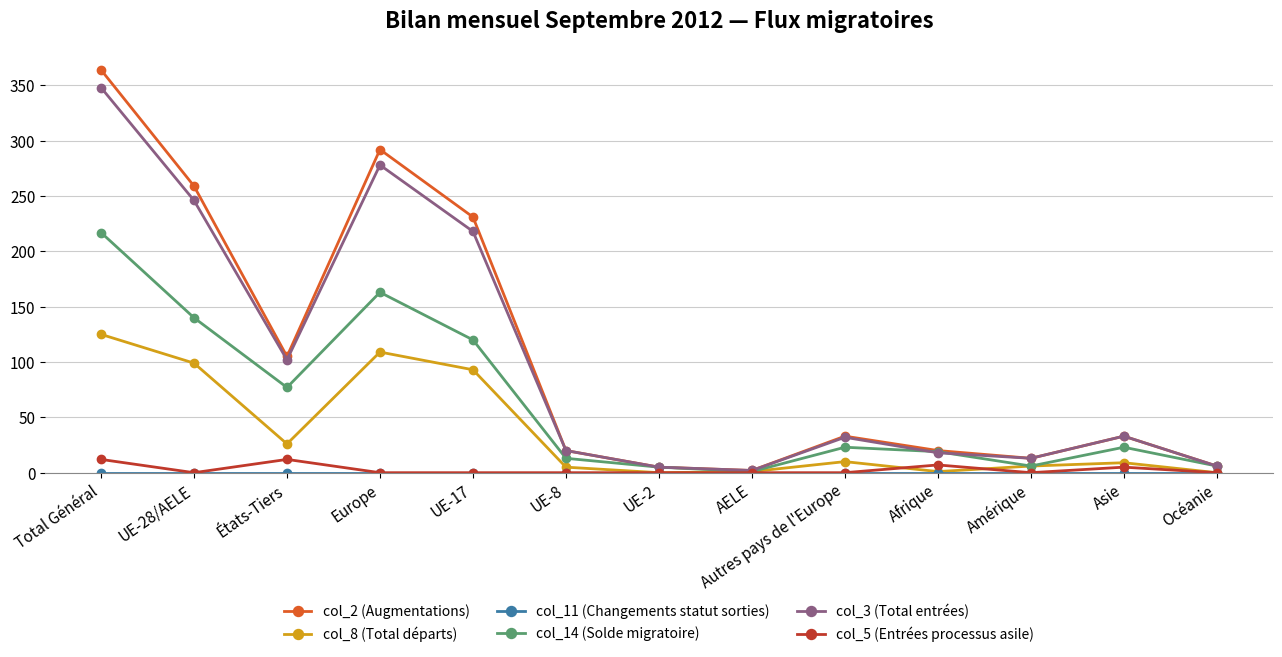

The col_8 (Total départs) series shows 12 at États-Tiers. True or false?

False